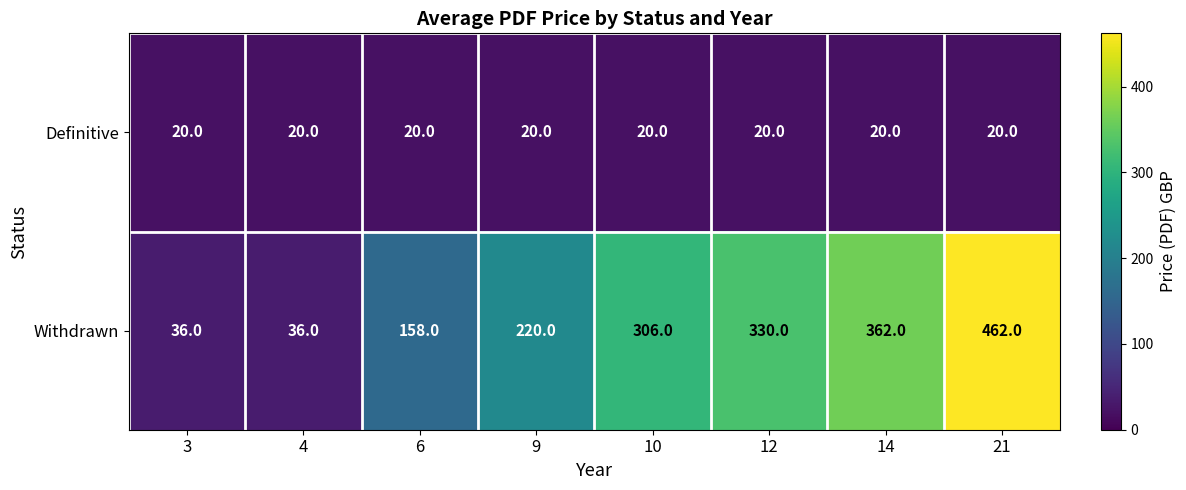

Reading left to right, what are all the values shown in this chart?

Definitive: 3=20	4=20	6=20	9=20	10=20	12=20	14=20	21=20
Withdrawn: 3=36	4=36	6=158	9=220	10=306	12=330	14=362	21=462